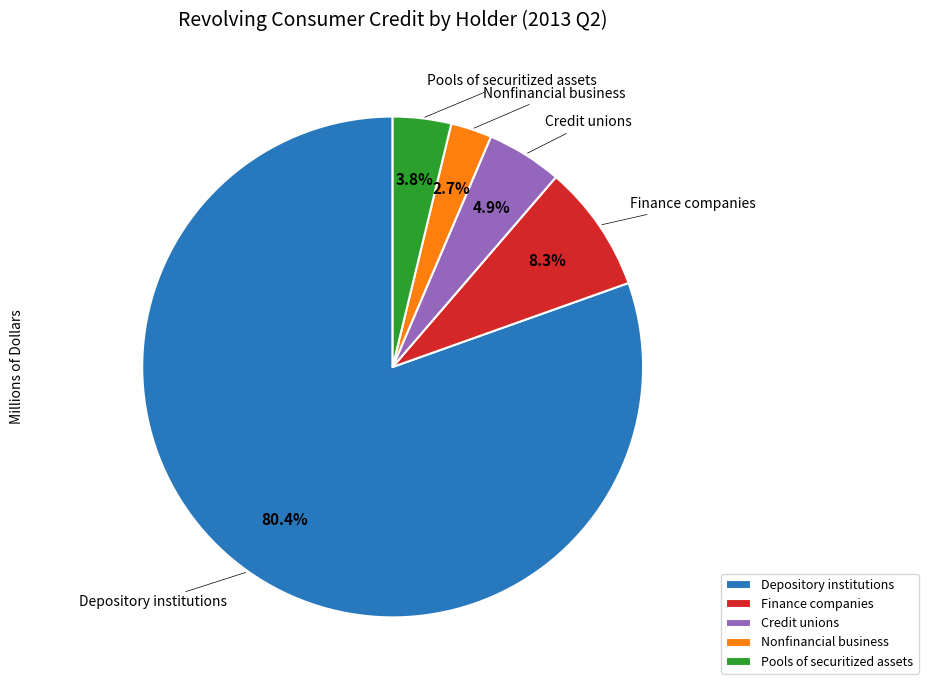

Is there a majority slice in this chart?

Yes